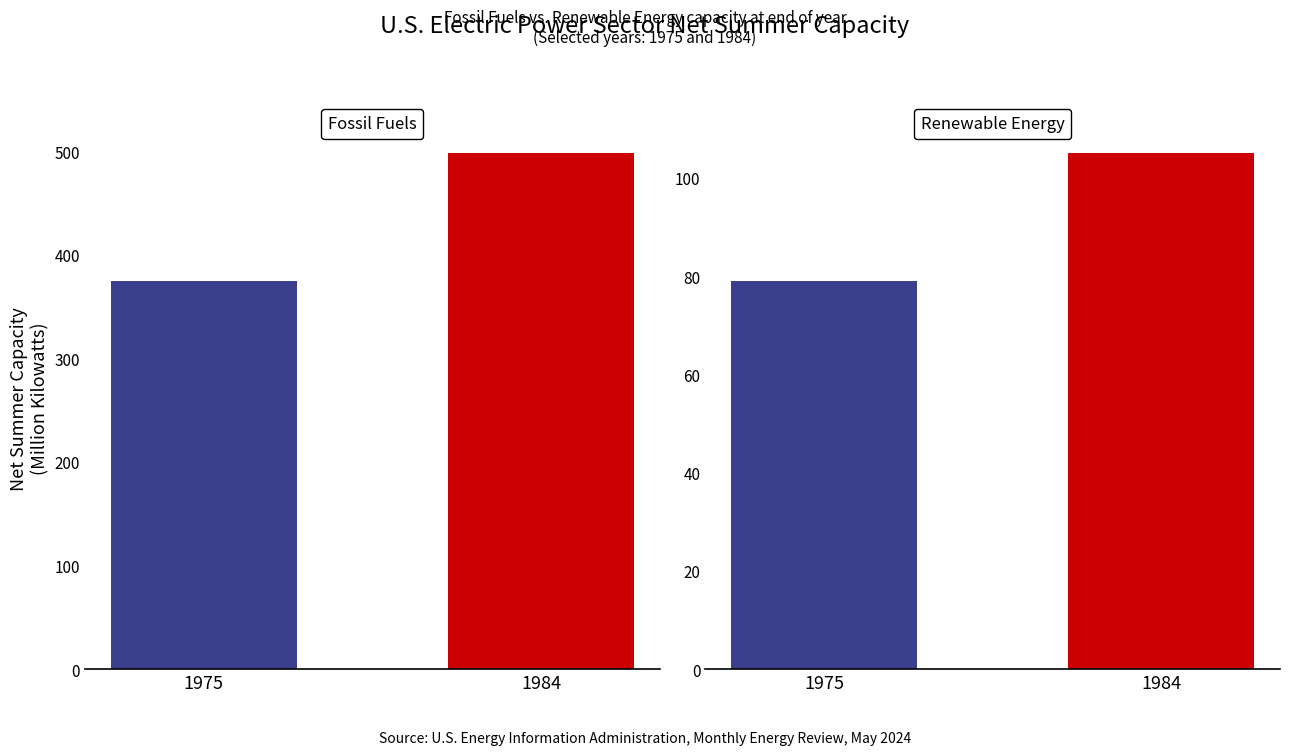

Rank the series by their maximum value, from highest to lowest.

Fossil Fuels, Renewable Energy